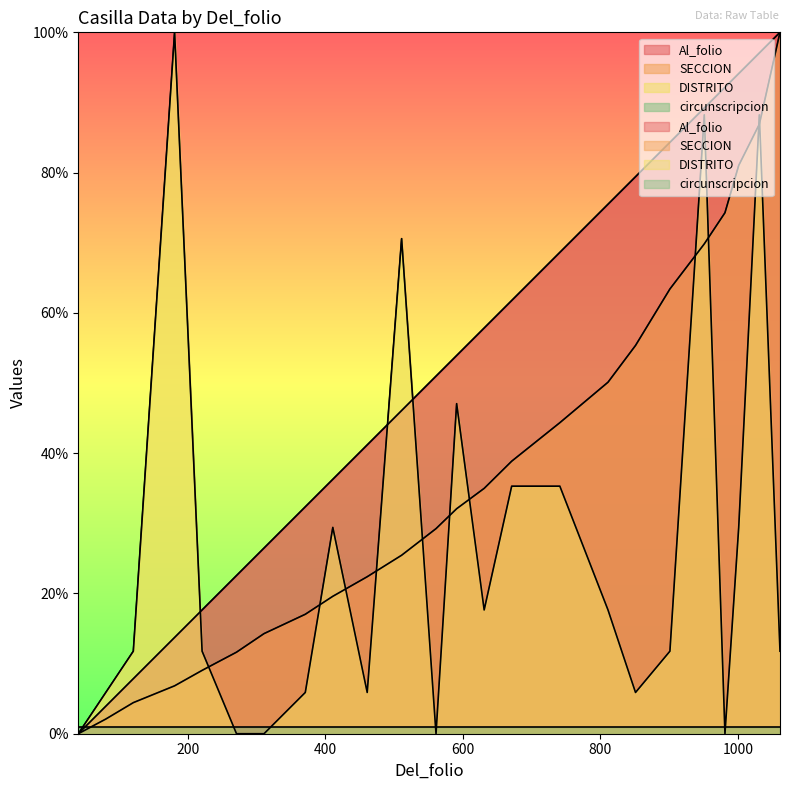

Reading right to left, list all the values displayed in this chart.

Al_folio: 1061=100.0	1031=97.1	1001=94.1	981=92.2	951=89.2	901=84.3	851=79.4	811=75.5	741=68.6	671=61.8	631=57.8	591=53.9	561=51.0	511=46.1	461=41.2	411=36.3	371=32.4	311=26.5	271=22.5	221=17.6	181=13.7	121=7.8	81=3.9	41=0.0
SECCION: 1061=100.0	1031=86.9	1001=81.0	981=74.3	951=69.8	901=63.4	851=55.4	811=50.1	741=44.3	671=38.9	631=35.0	591=32.1	561=29.2	511=25.4	461=22.4	411=19.6	371=17.0	311=14.3	271=11.6	221=9.0	181=6.8	121=4.4	81=2.1	41=0.0
DISTRITO: 1061=11.8	1031=88.2	1001=29.4	981=0.0	951=88.2	901=11.8	851=5.9	811=17.6	741=35.3	671=35.3	631=17.6	591=47.1	561=0.0	511=70.6	461=5.9	411=29.4	371=5.9	311=0.0	271=0.0	221=11.8	181=100.0	121=11.8	81=5.9	41=0.0